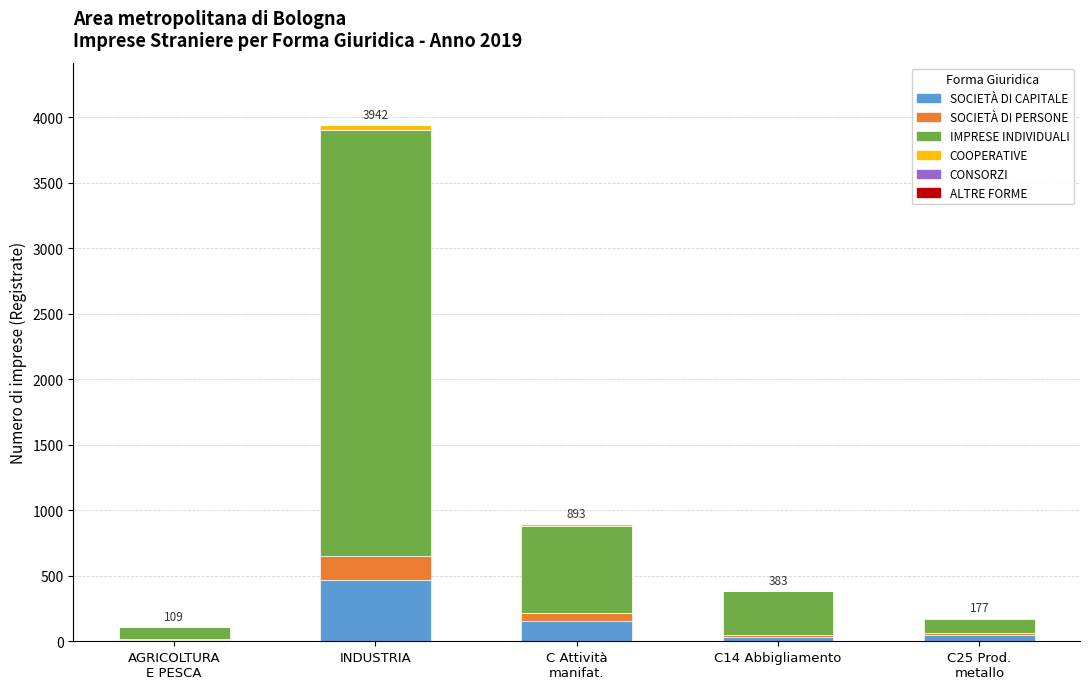

What is the highest value of the SOCIETÀ DI CAPITALE series?

471